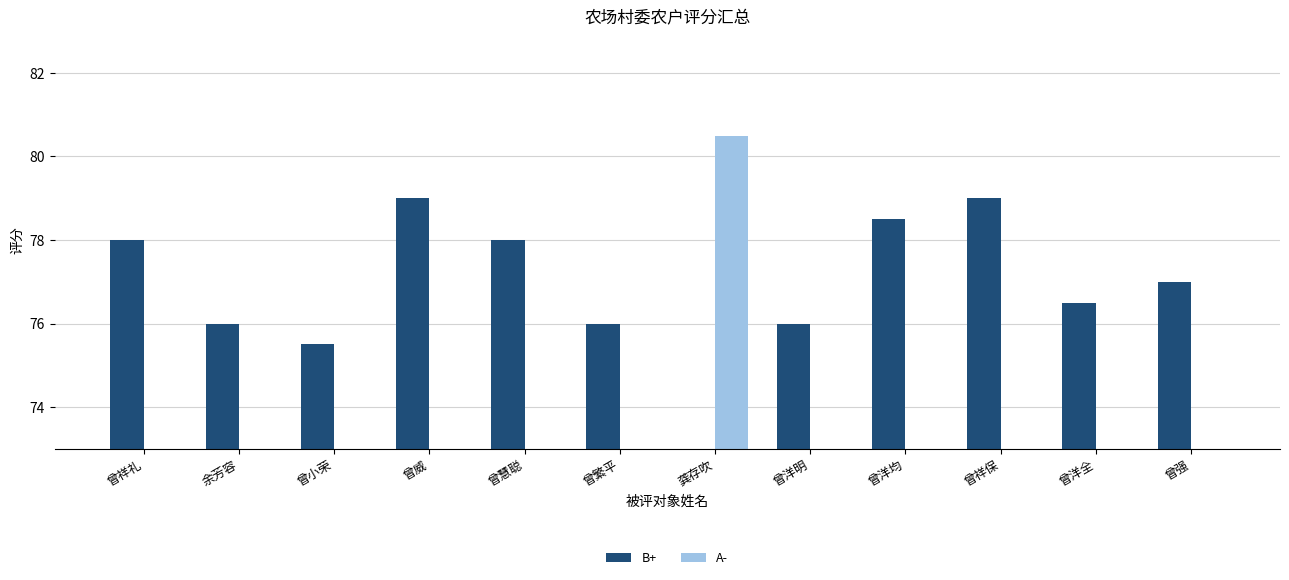

Reading left to right, extract all data points from this chart.

B+: 曾祥礼=78.0	余芳容=76.0	曾小荣=75.5	曾威=79.0	曾慧聪=78.0	曾繁平=76.0	龚存吹=0.0	曾洋明=76.0	曾洋均=78.5	曾祥保=79.0	曾洋全=76.5	曾强=77.0
A-: 曾祥礼=0.0	余芳容=0.0	曾小荣=0.0	曾威=0.0	曾慧聪=0.0	曾繁平=0.0	龚存吹=80.5	曾洋明=0.0	曾洋均=0.0	曾祥保=0.0	曾洋全=0.0	曾强=0.0